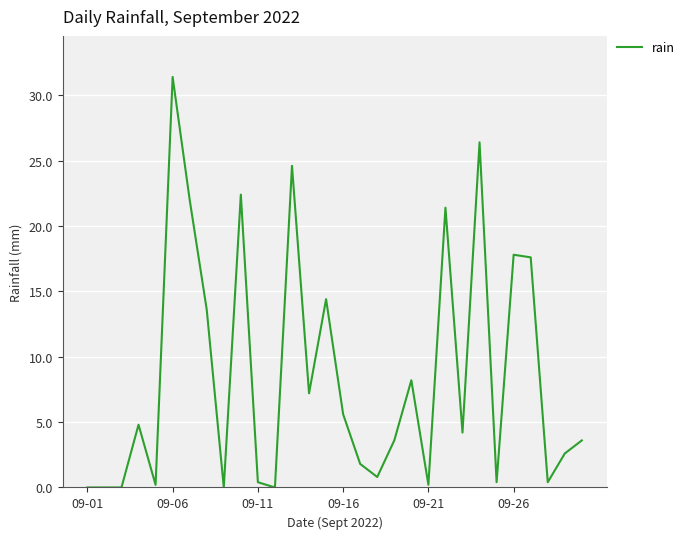

What is the greatest value displayed?

31.4